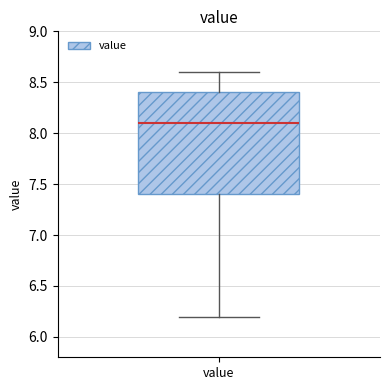

Read this box plot against the y-axis: the position of the median line, the range covered by the box, and the ends of both whiskers. The values are not printed on the chart, so give them approximately, as read against the axis.

median 8.1, box 7.4 to 8.4, whiskers 6.2 to 8.6